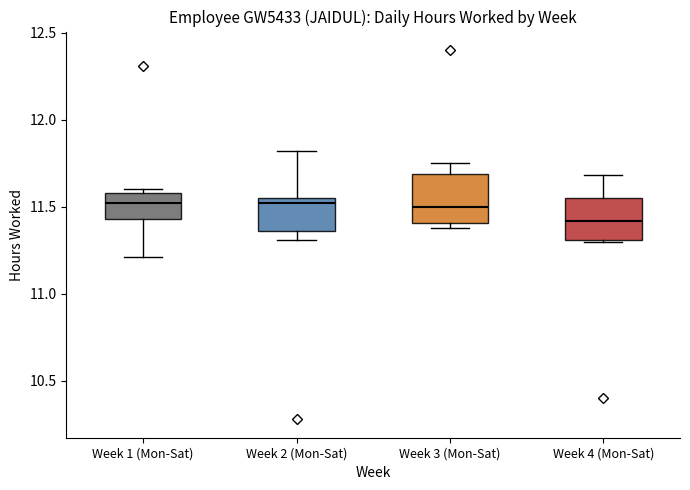

Reading left to right, read every box against the y-axis: the position of its median line, the range the box covers, and the ends of its whiskers. The values are not printed on the chart, so give them approximately, as read against the axis.

Week 1 (Mon-Sat): median 11.50, box 11.45 to 11.60, whiskers 11.20 to 11.60 (just above the box's upper edge)
Week 2 (Mon-Sat): median 11.50, box 11.35 to 11.55, whiskers 11.30 to 11.80
Week 3 (Mon-Sat): median 11.50, box 11.40 to 11.70, whiskers 11.40 (just below the box's lower edge) to 11.75
Week 4 (Mon-Sat): median 11.40, box 11.30 to 11.55, whiskers 11.30 to 11.70